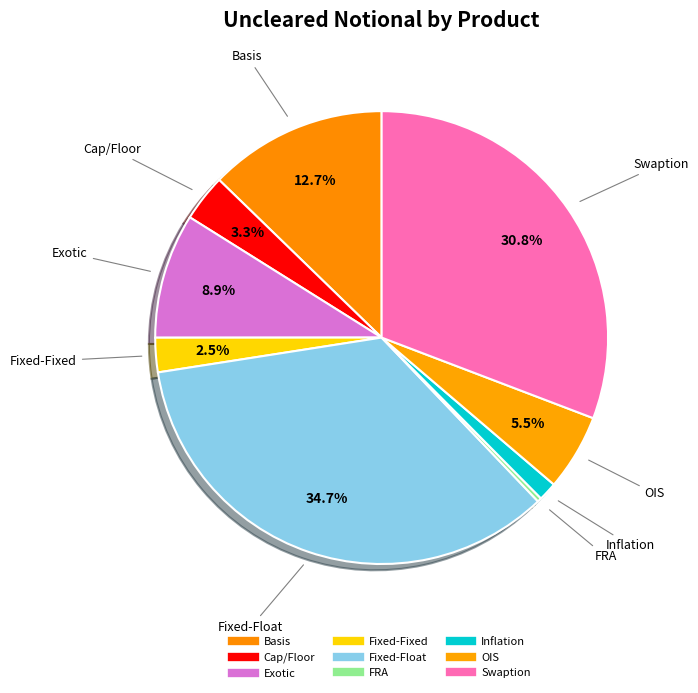

To the nearest percent, what percentage of the pie is Exotic?

9%